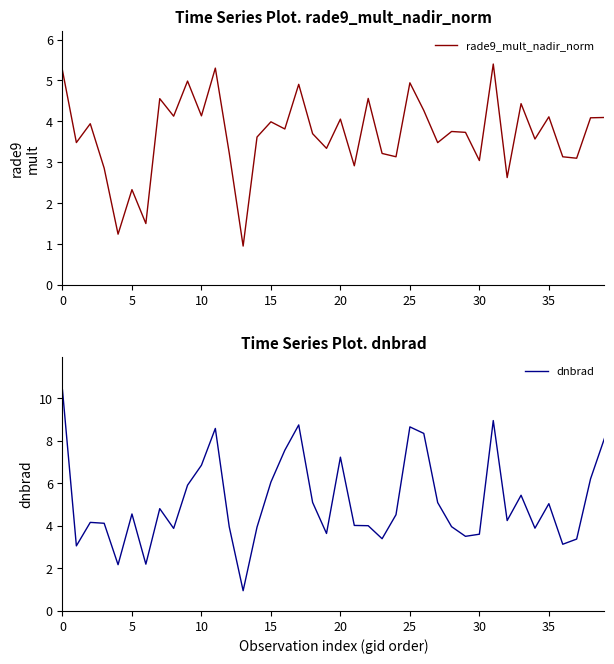

How many intersections are there between dnbrad and rade9_mult_nadir_norm?

8